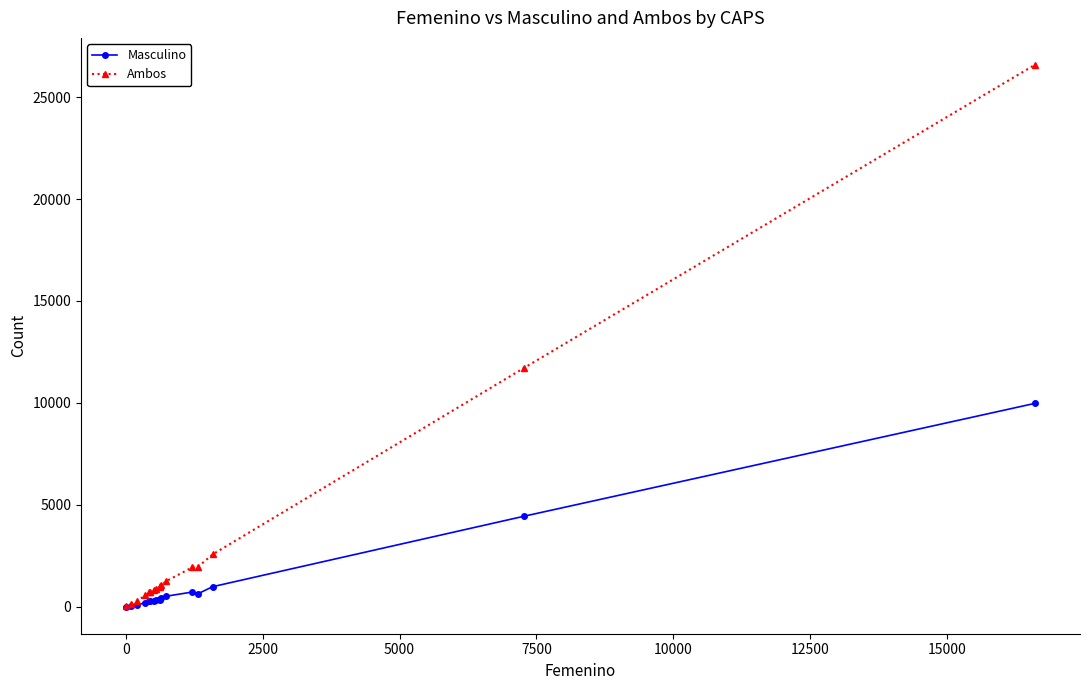

Which series has the largest total across all categories?

Ambos